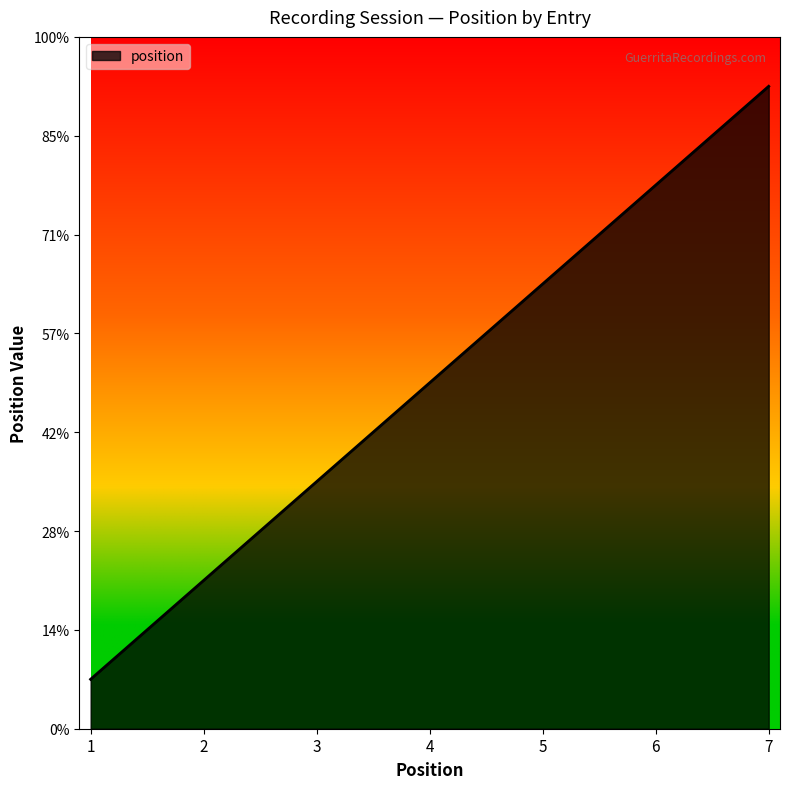

Reading left to right, transcribe all the data shown in this chart.

0.5	1.5	2.5	3.5	4.5	5.5	6.5